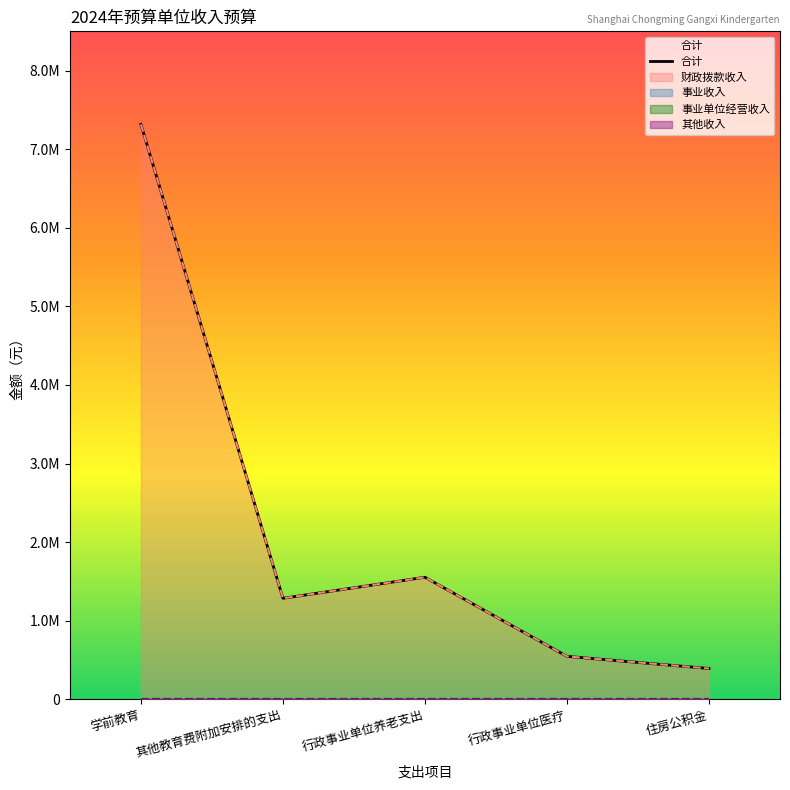

What is the minimum value shown in the chart?

392258.7